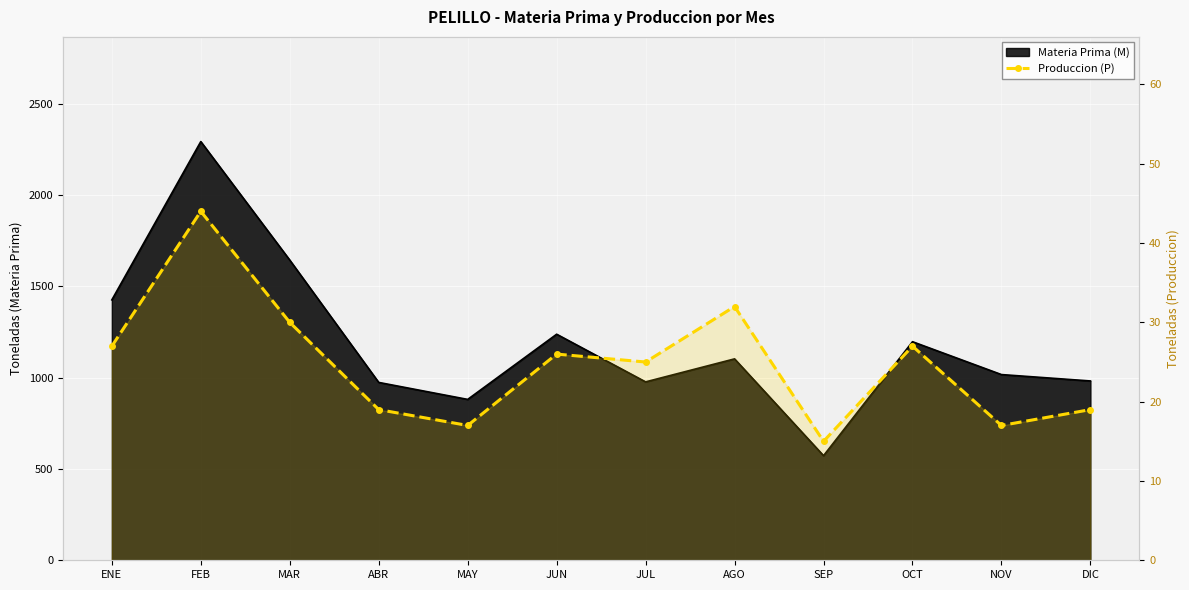

How many lines are shown in the chart?

1